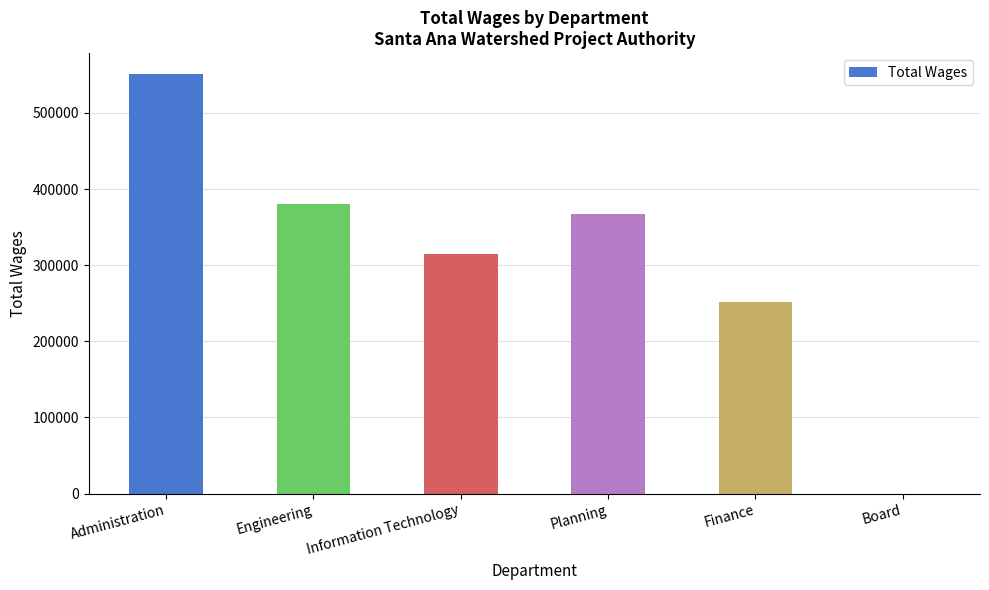

What is the average value?

310913